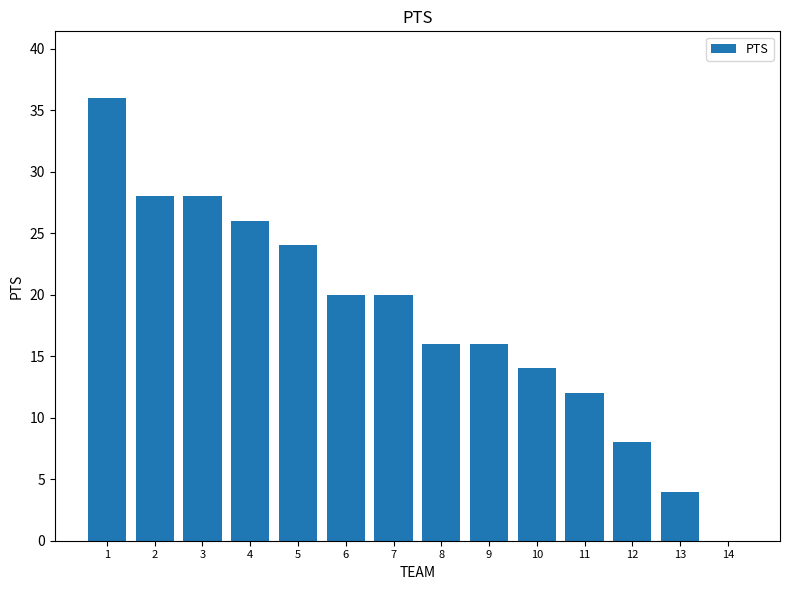

What is the sum of all values?

252